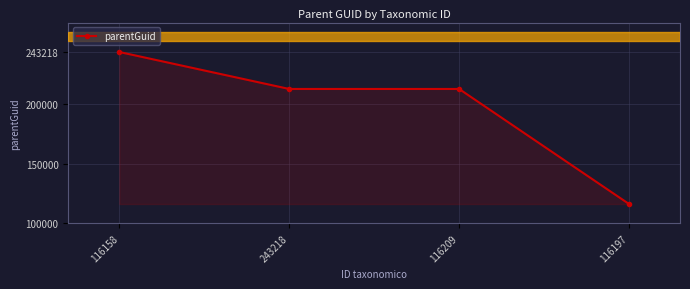

What is the change in value from 116209 to 116197?

-96119